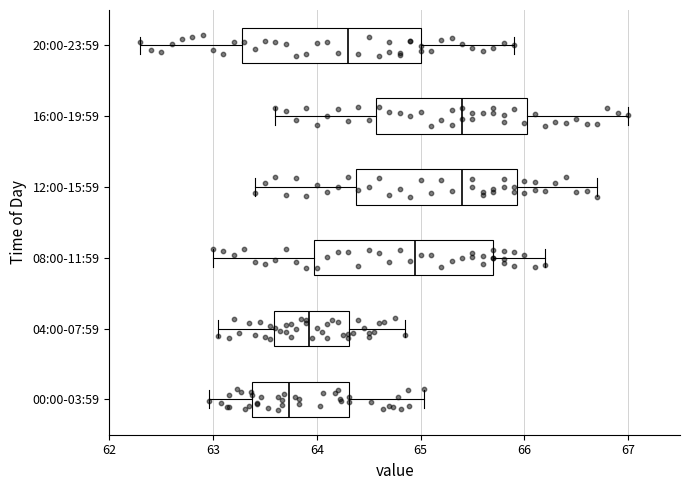

Reading bottom to top, read every box against the x-axis: the position of its median line, the range the box covers, and the ends of its whiskers. The values are not printed on the chart, so give them approximately, as read against the axis.

00:00-03:59: median 63.7, box 63.4 to 64.3, whiskers 63.0 to 65.0
04:00-07:59: median 63.9, box 63.6 to 64.3, whiskers 63.1 to 64.9
08:00-11:59: median 65.0, box 64.0 to 65.7, whiskers 63.0 to 66.2
12:00-15:59: median 65.4, box 64.4 to 65.9, whiskers 63.4 to 66.7
16:00-19:59: median 65.4, box 64.6 to 66.0, whiskers 63.6 to 67.0
20:00-23:59: median 64.3, box 63.3 to 65.0, whiskers 62.3 to 65.9